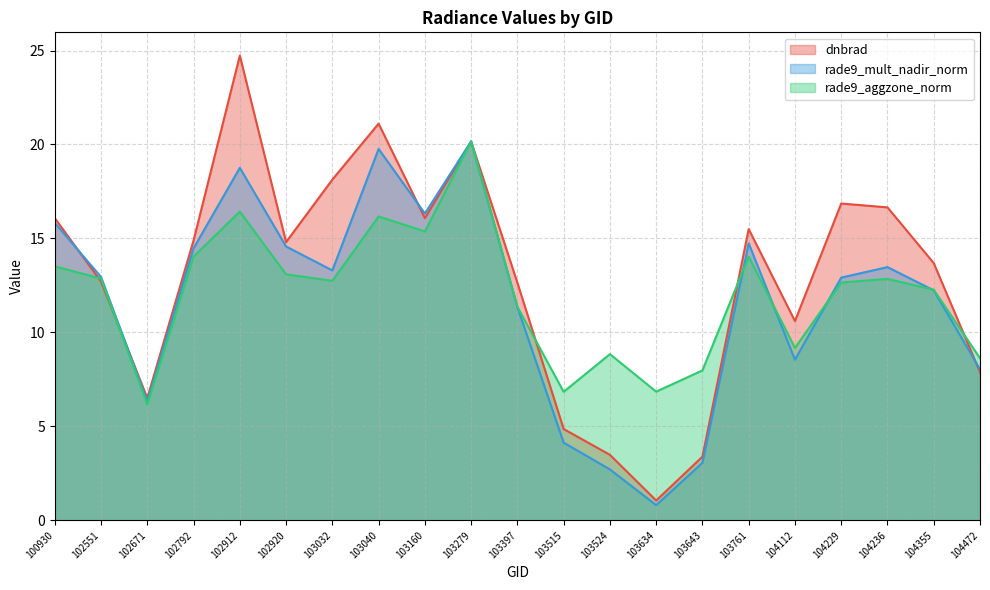

Is it true that rade9_aggzone_norm equals 5.0 at 103397?

False